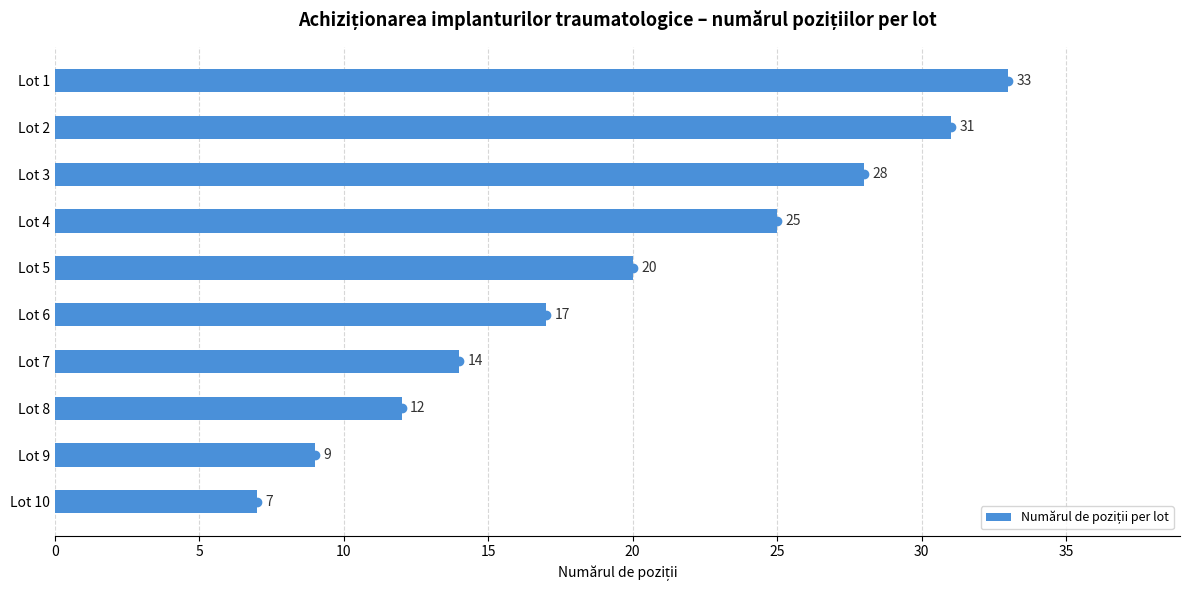

What is the value of the 2nd bar from the top?

31